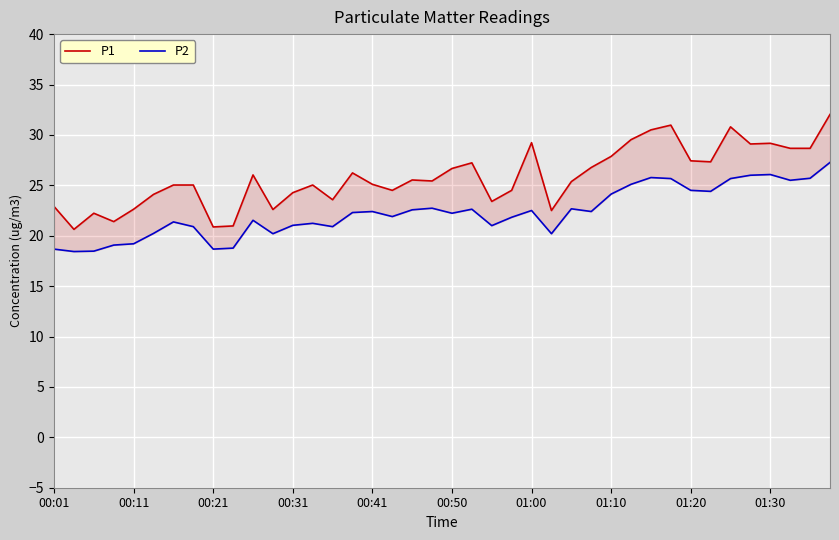

Is it true that P2 equals 6.7 at 22?

False